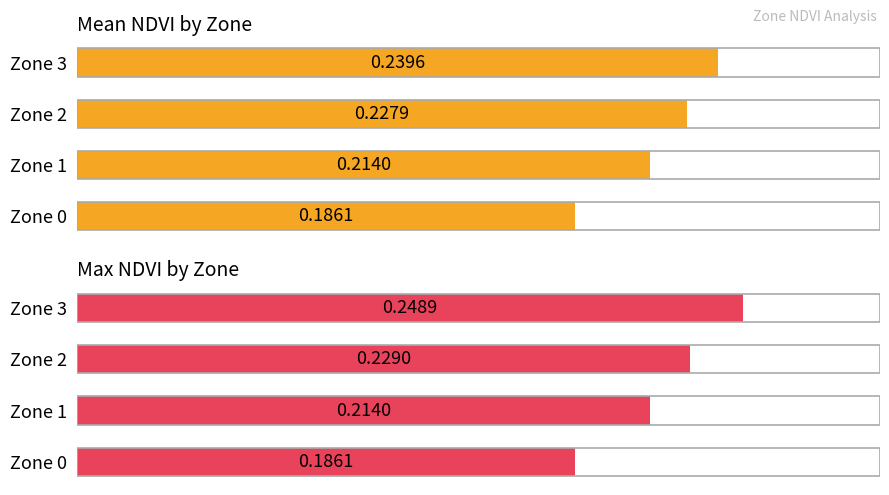

Rank the series at Zone 0 from lowest to highest value.

Mean NDVI by Zone, Max NDVI by Zone